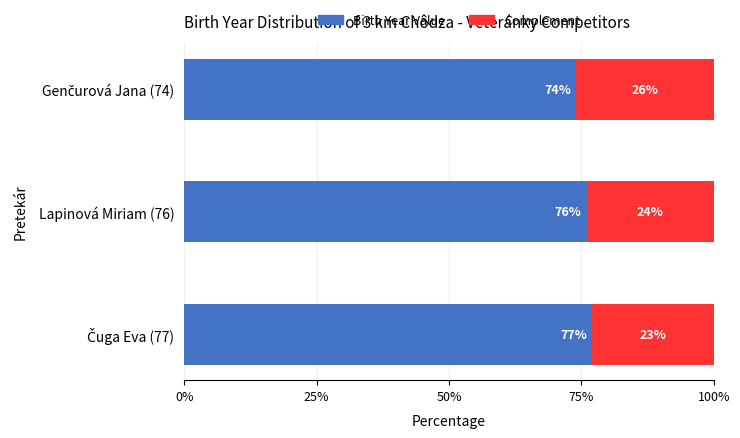

How many values in the Birth Year Value series are below 76?

1